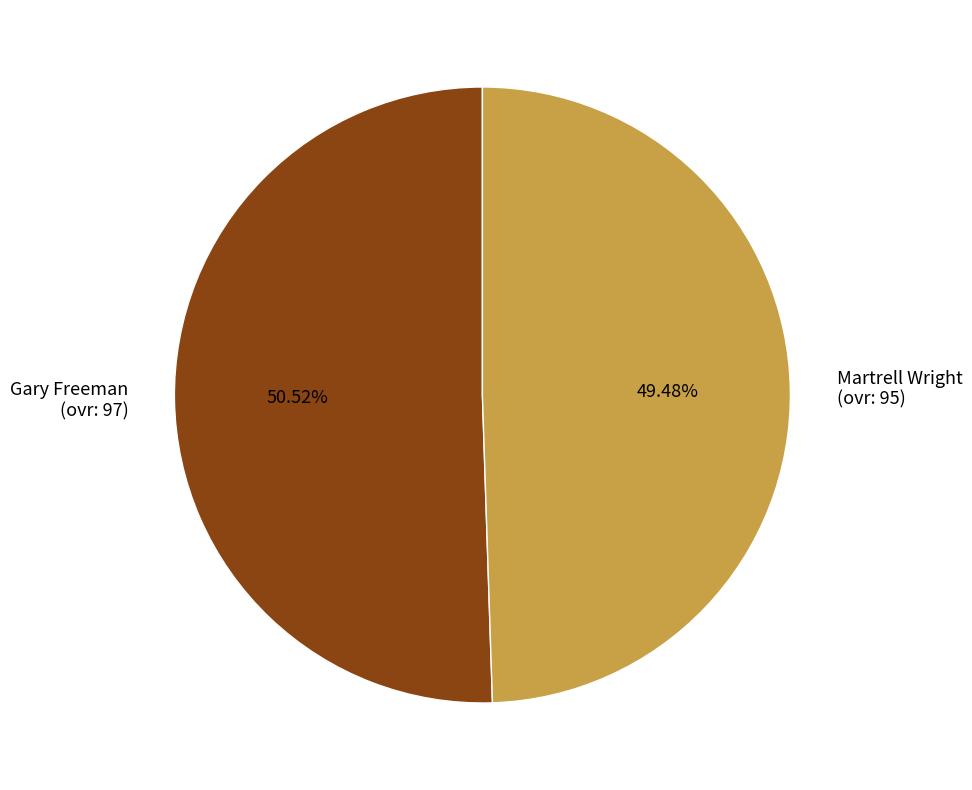

What is the ratio of the value at Gary Freeman to the value at Martrell Wright?

1.0